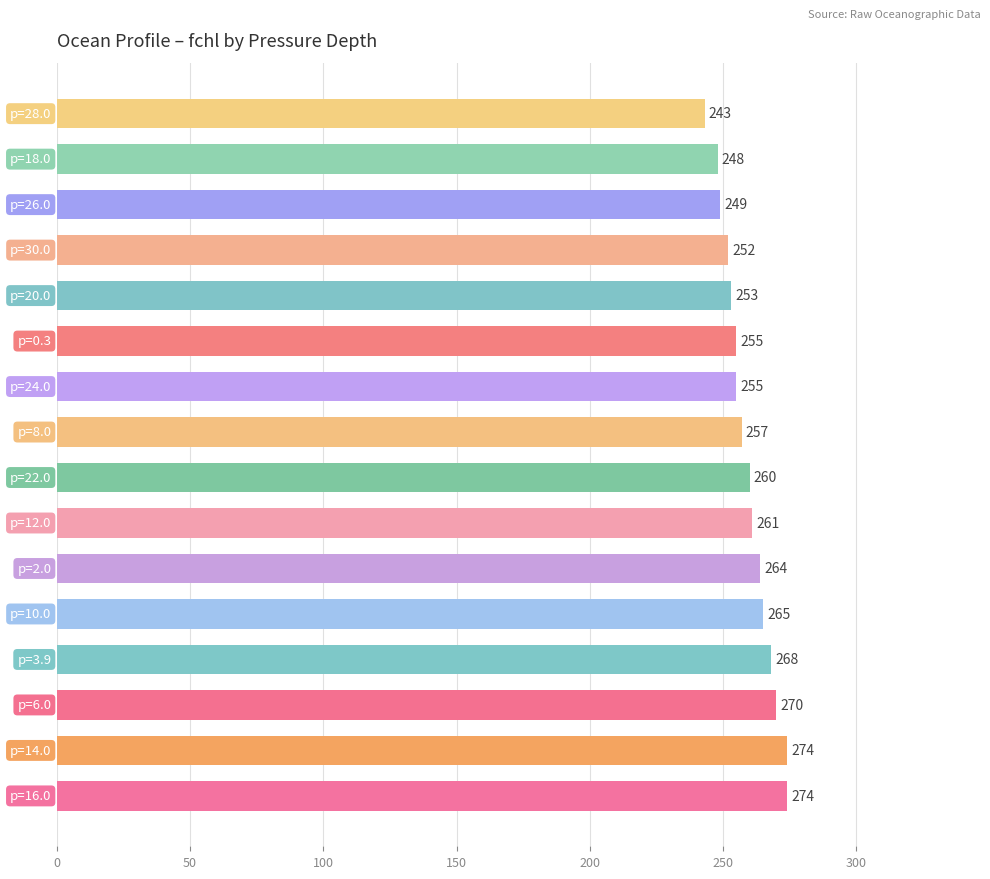

Reading bottom to top, what are all the values shown in this chart?

274	274	270	268	265	264	261	260	257	255	255	253	252	249	248	243